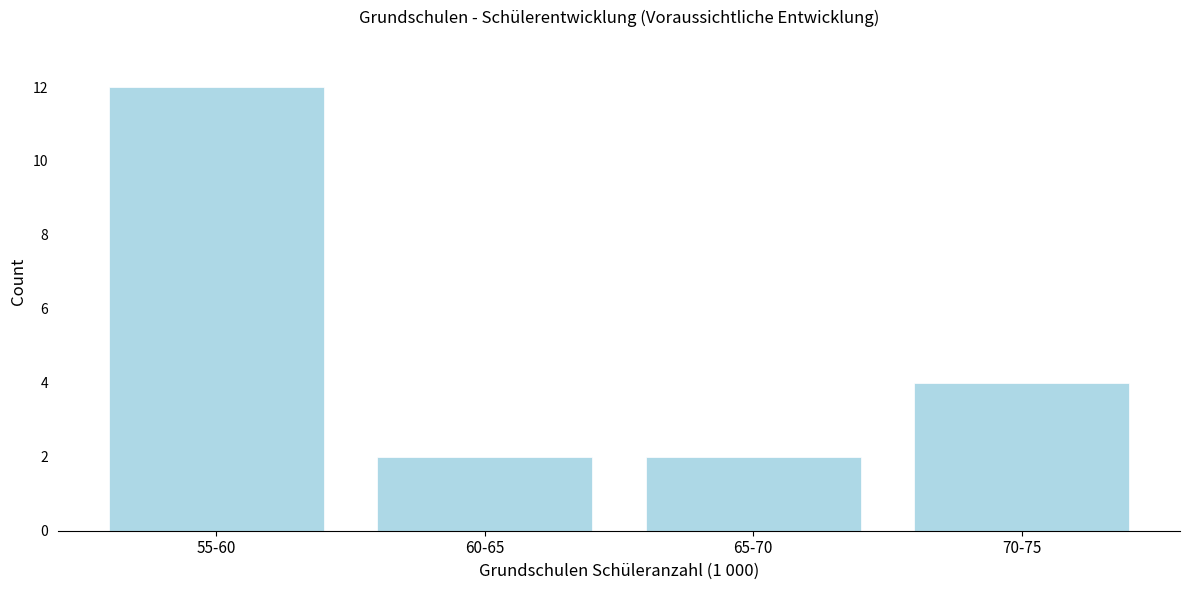

Reading right to left, transcribe all the data shown in this chart.

4	2	2	12